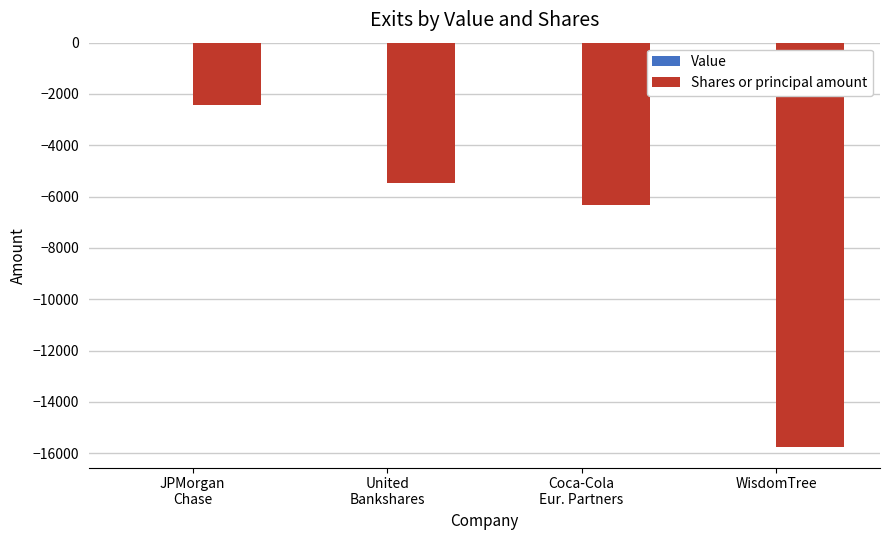

At which category does the chart reach its peak across all series?

JPMorgan
Chase